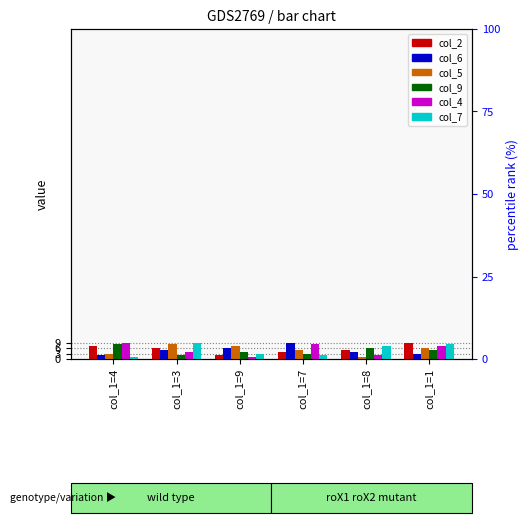

Which series has the largest range (max minus min)?

col_4